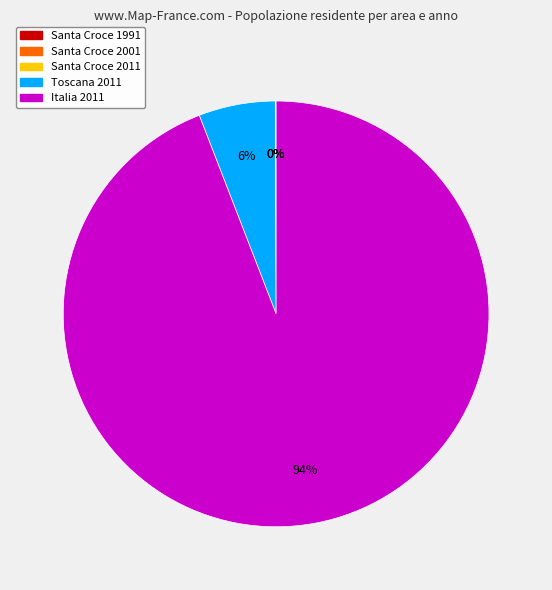

To the nearest percent, what portion does Italia 2011 represent?

94%